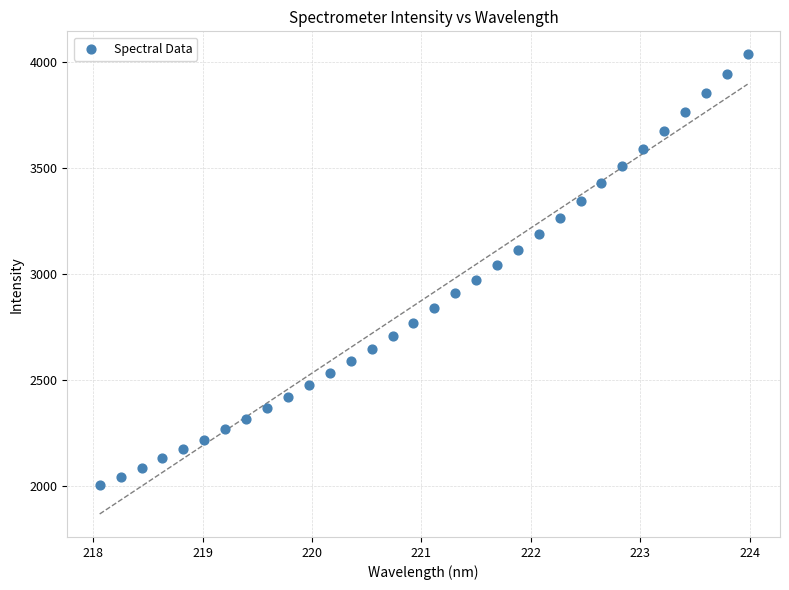

What is the range of Y values (max minus min)?

2030.4